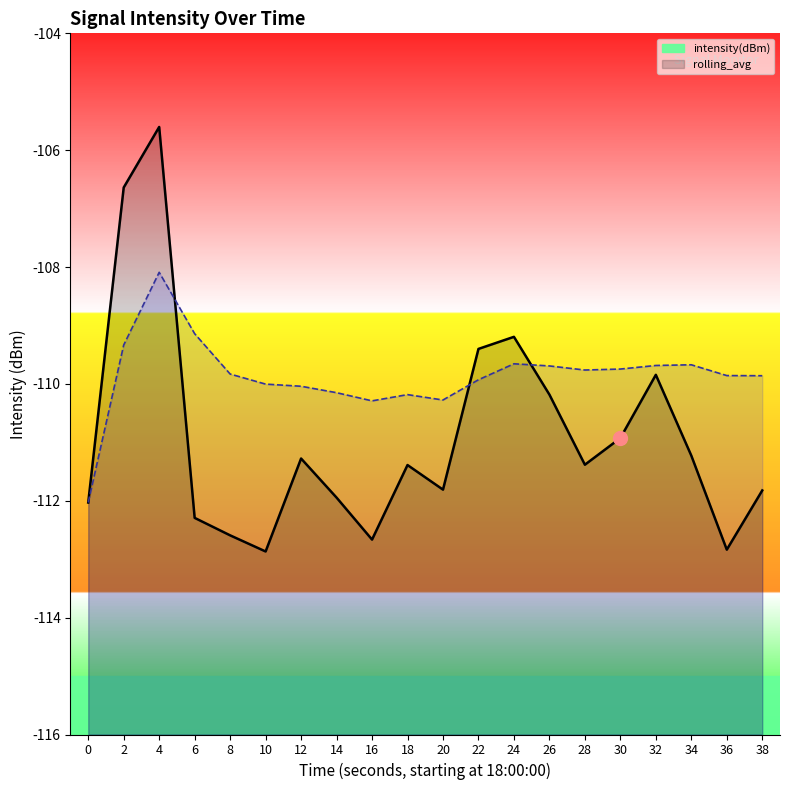

Reading right to left, extract all data points from this chart.

intensity(dBm): 38=-111.8	36=-112.8	34=-111.2	32=-109.8	30=-110.9	28=-111.4	26=-110.2	24=-109.2	22=-109.4	20=-111.8	18=-111.4	16=-112.7	14=-111.9	12=-111.3	10=-112.9	8=-112.6	6=-112.3	4=-105.6	2=-106.6	0=-112.0
rolling_avg: 38=-109.9	36=-109.9	34=-109.7	32=-109.7	30=-109.7	28=-109.8	26=-109.7	24=-109.7	22=-109.9	20=-110.3	18=-110.2	16=-110.3	14=-110.1	12=-110.0	10=-110.0	8=-109.8	6=-109.1	4=-108.1	2=-109.3	0=-112.0